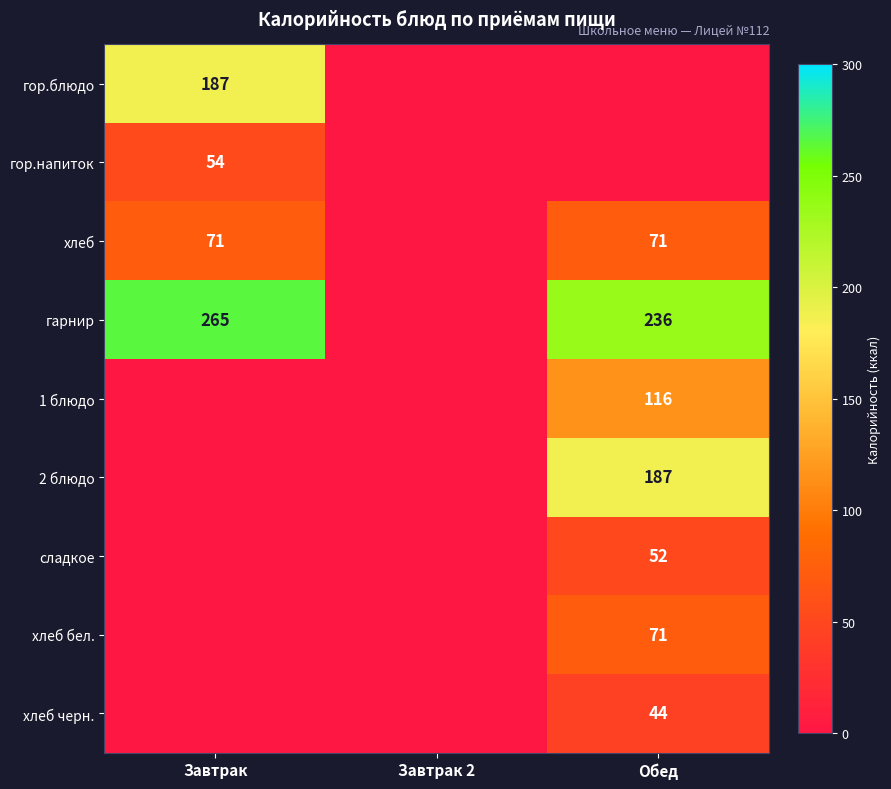

What is the difference between the гарнир values at Обед and Завтрак?

29